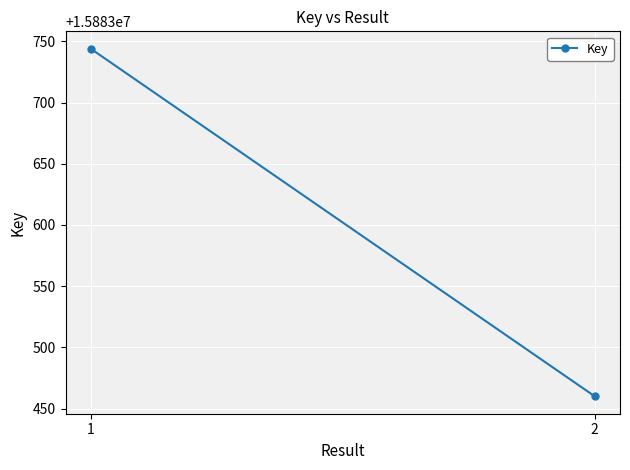

At which label is the value closest to 15883602?

1